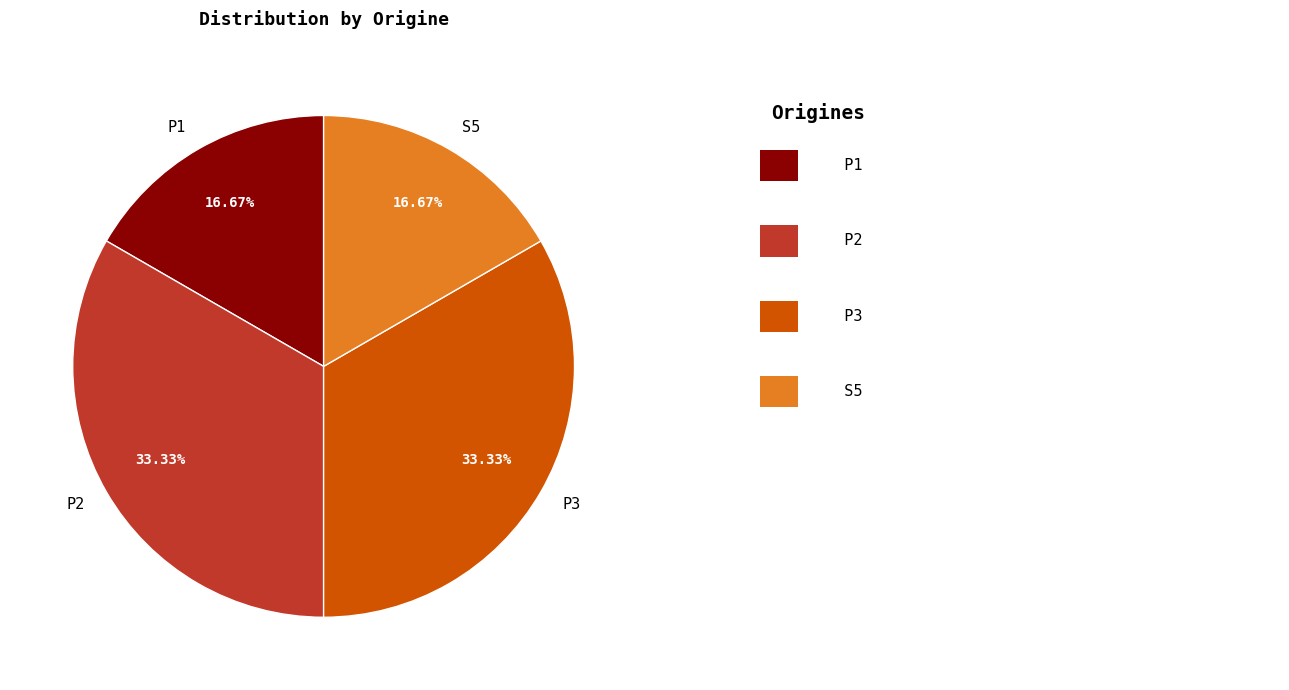

Which has a higher value, P2 or S5?

P2